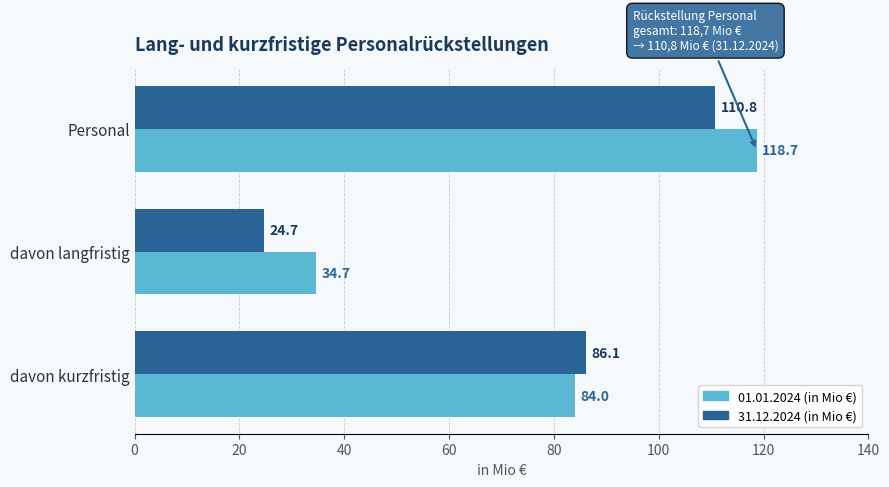

Which category has the highest value across all series?

Personal